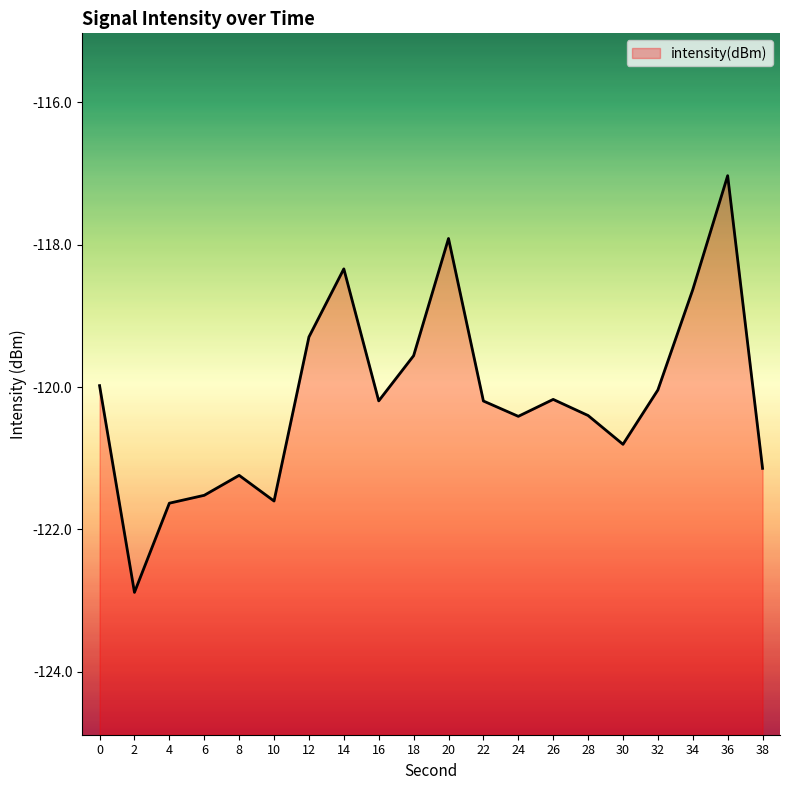

How many lines are shown in the chart?

1